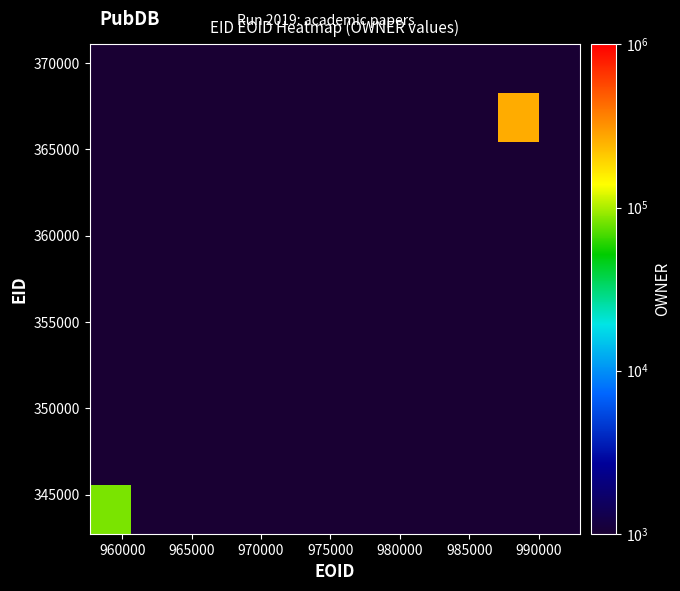

How many data points does each series have?

12